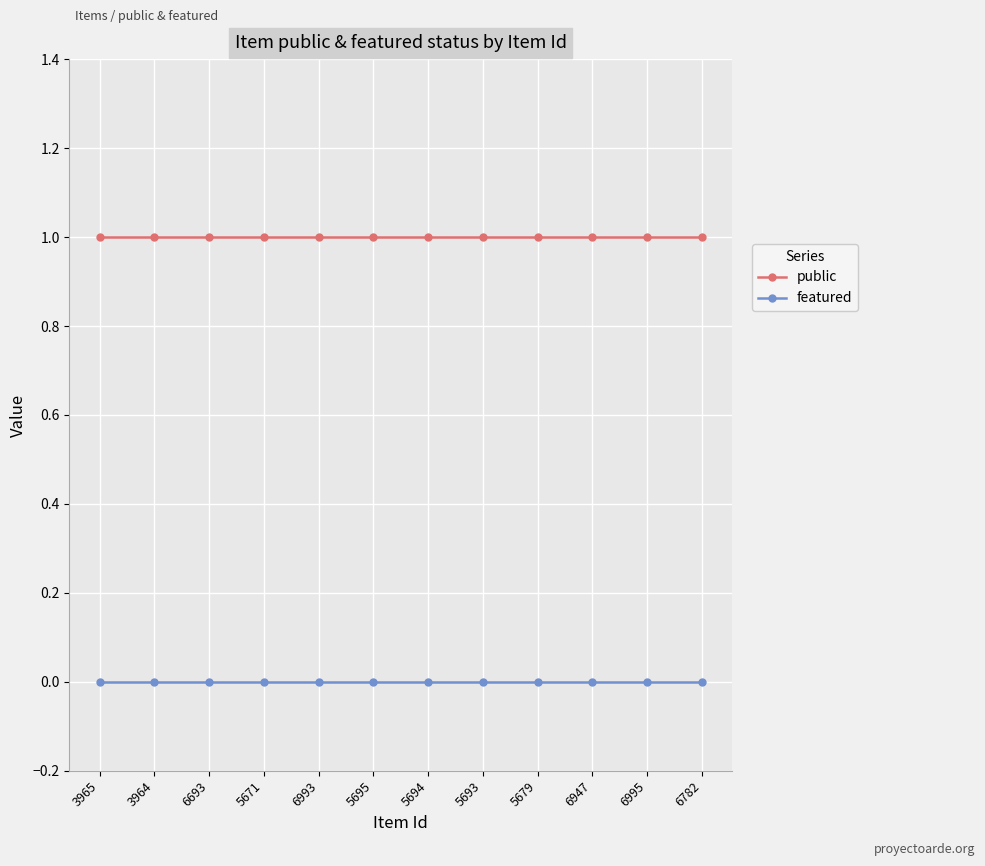

How many lines are shown in the chart?

2